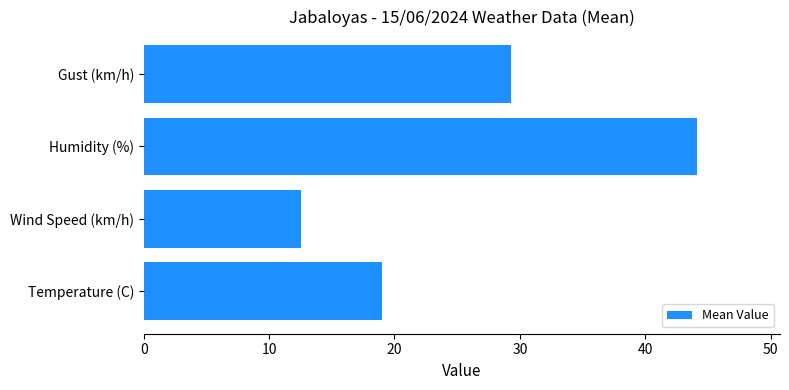

What is the average value?

26.2